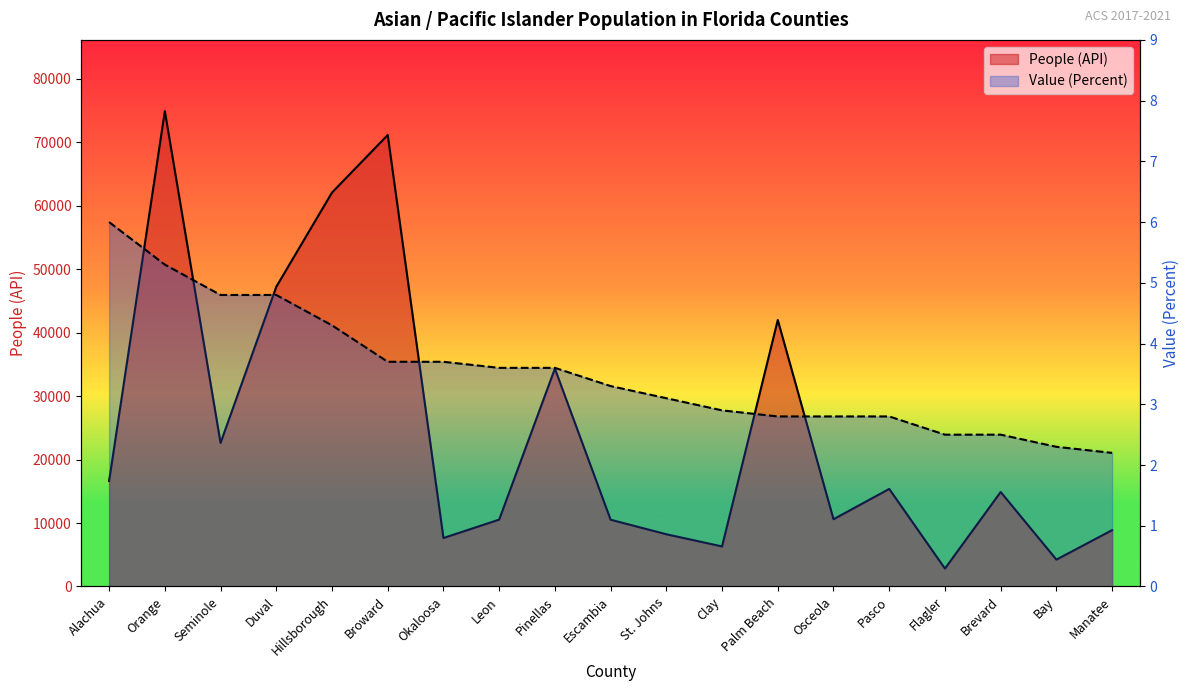

True or false: Value (Percent) and People (API) intersect in this chart.

False